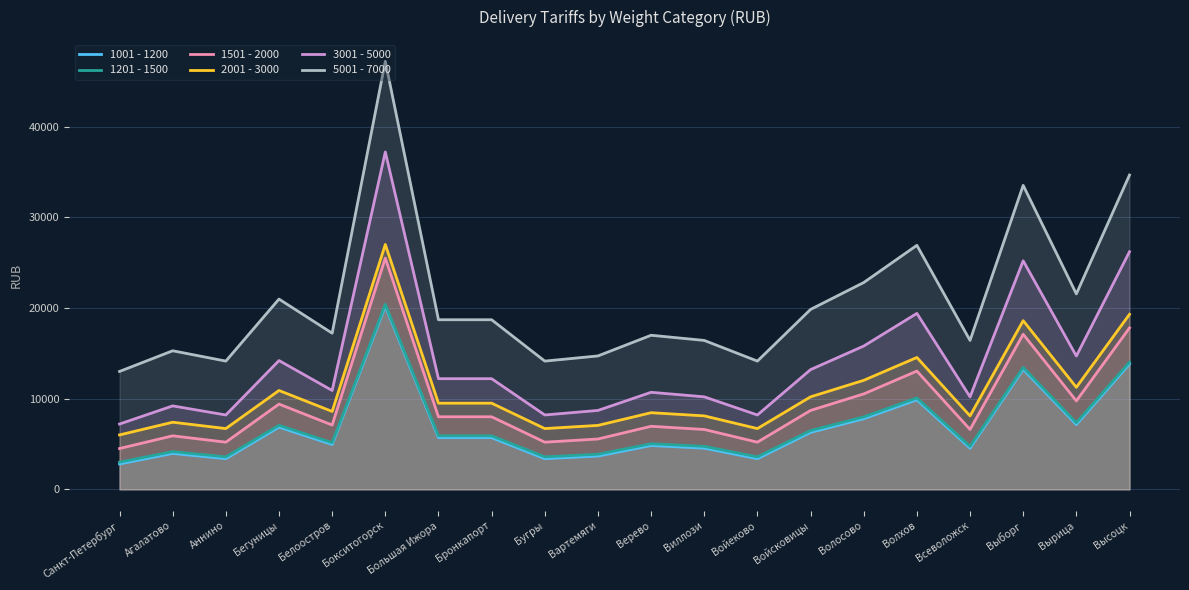

Which category has the highest value in the 1201 - 1500 series?

Бокситогорск